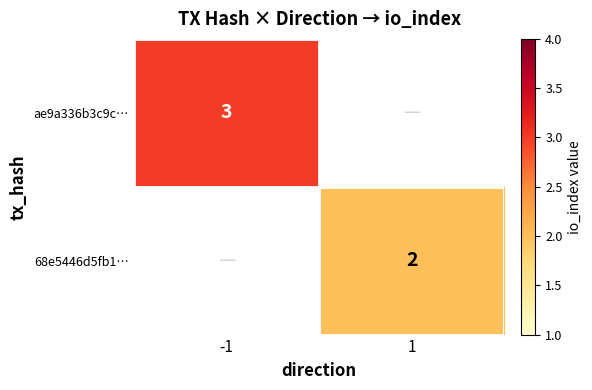

True or false: 68e5446d5fb1… has a value of 2 at 1.

True